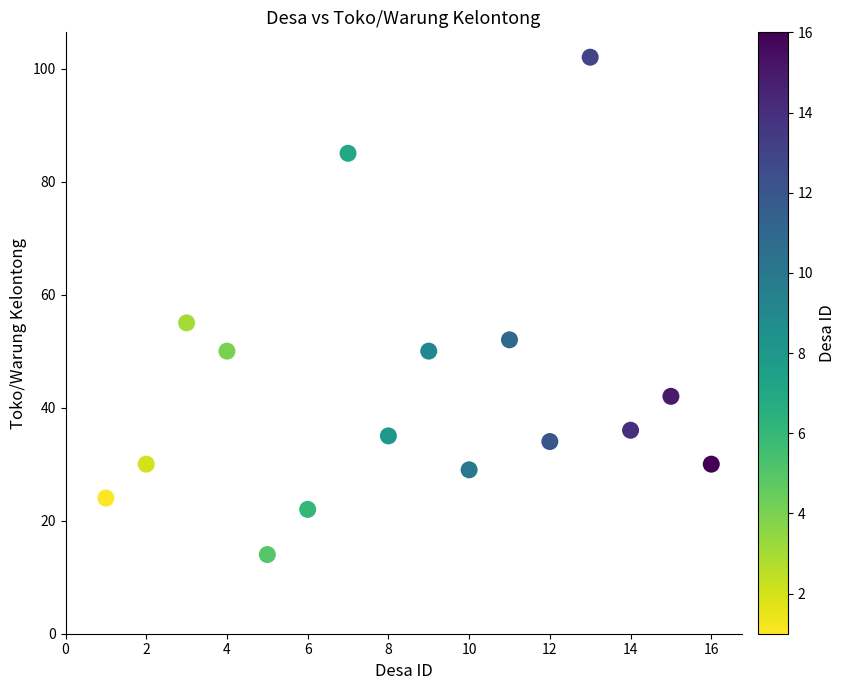

What is the range of Y values (max minus min)?

88